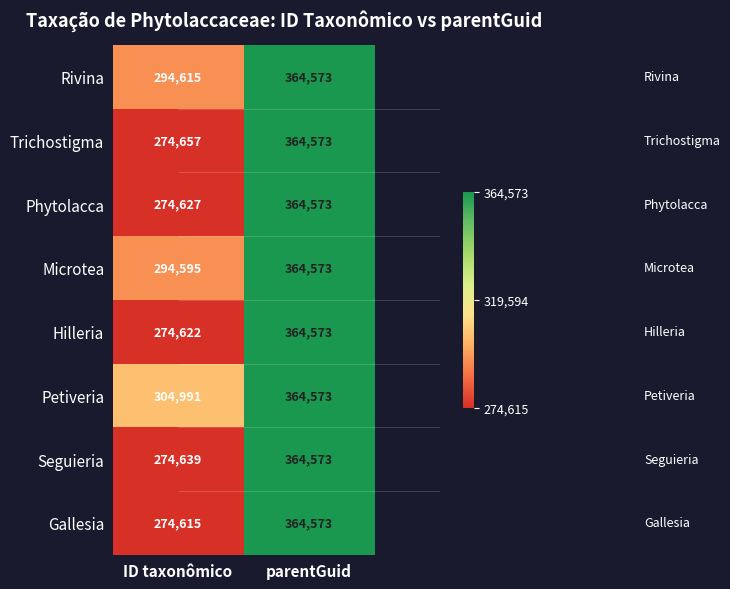

How many values in the Trichostigma series are below 364573?

1